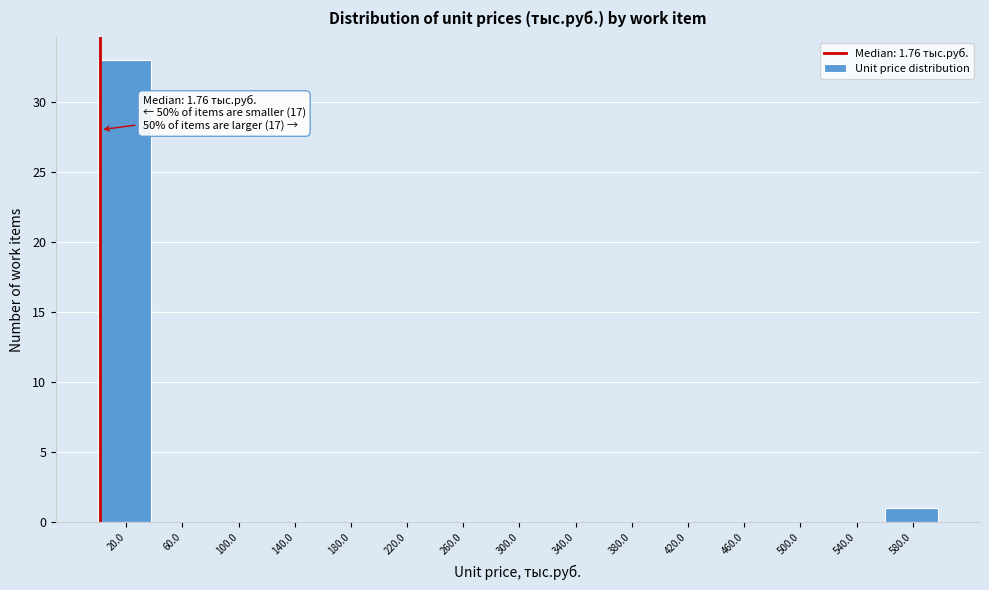

Which range on the x-axis has the tallest bar?

0 to 40